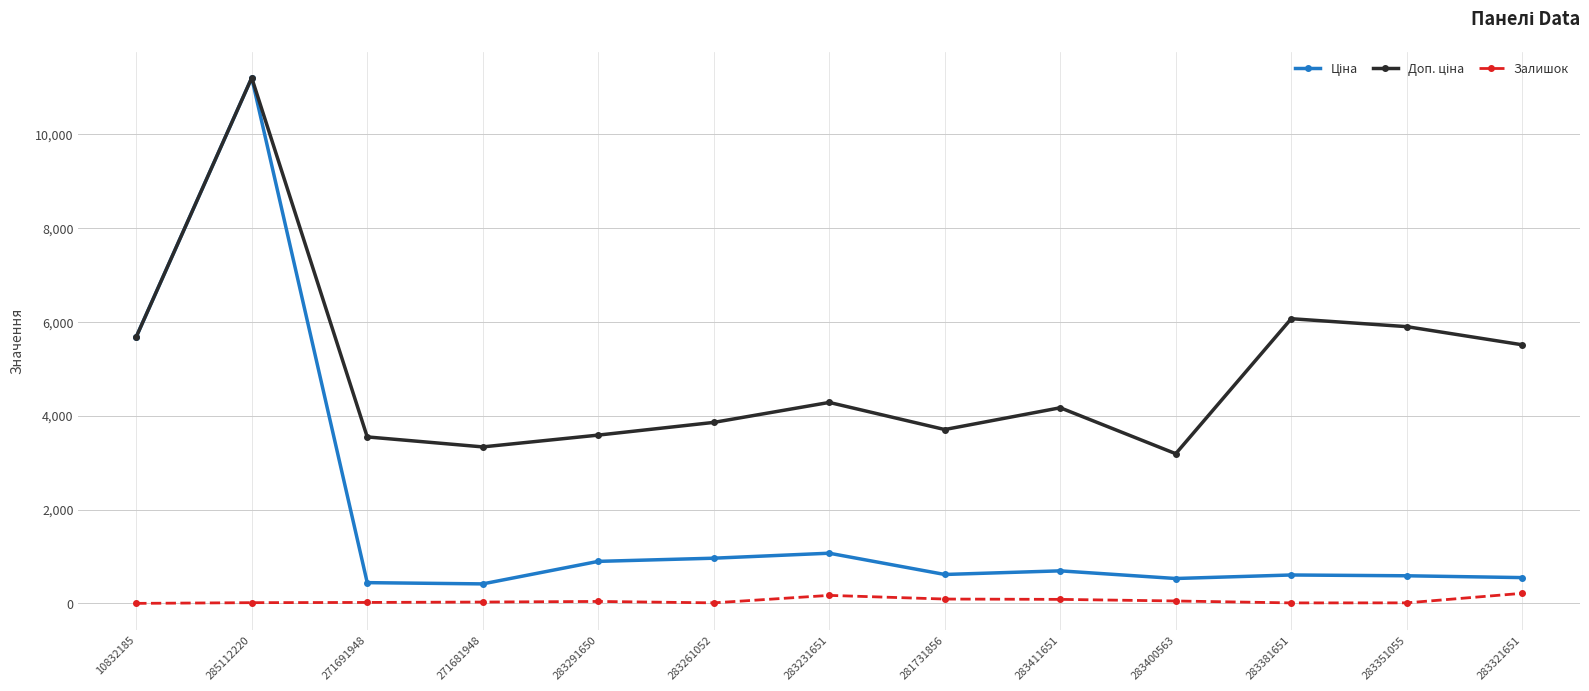

At how many categories does at least one series exceed 4966?

5